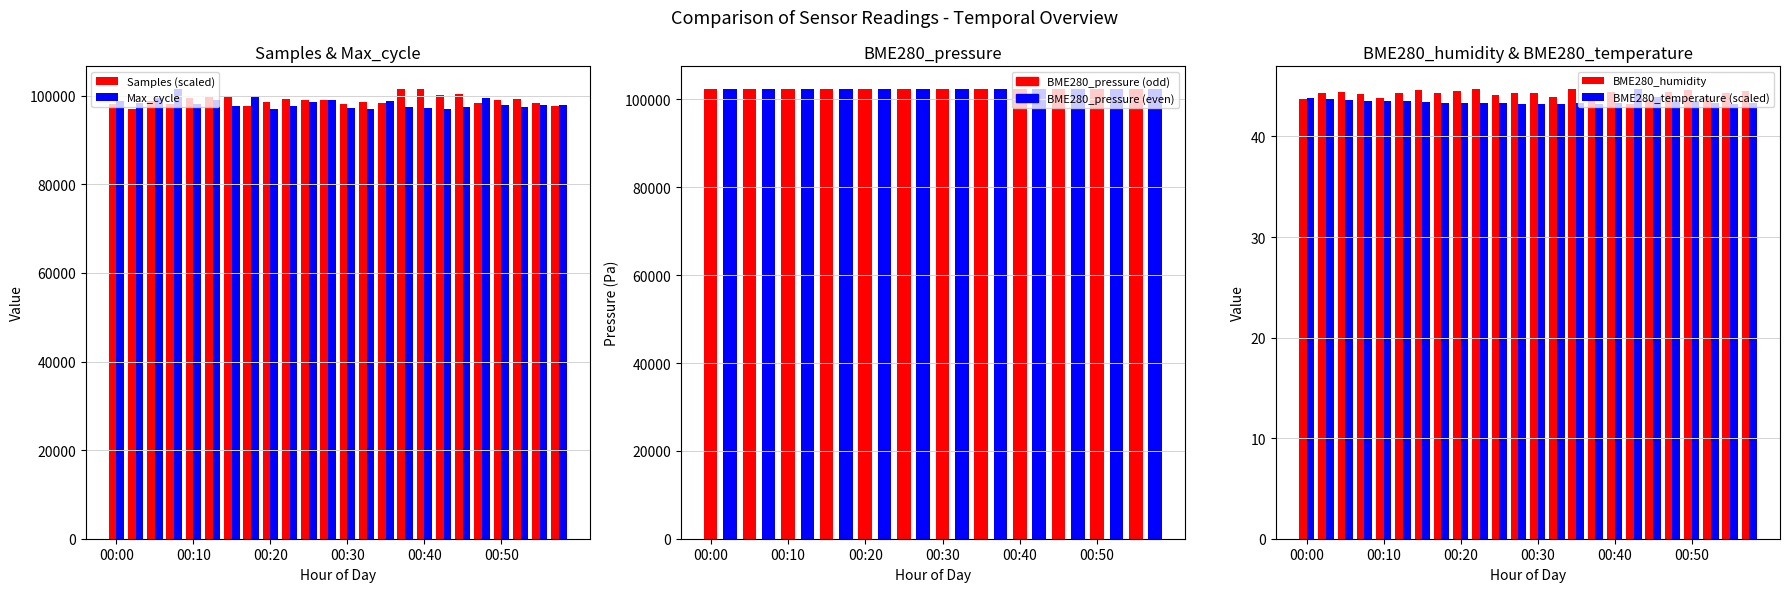

What is the difference between the BME280_temperature (scaled) values at 00:50 and 00:20?

0.2